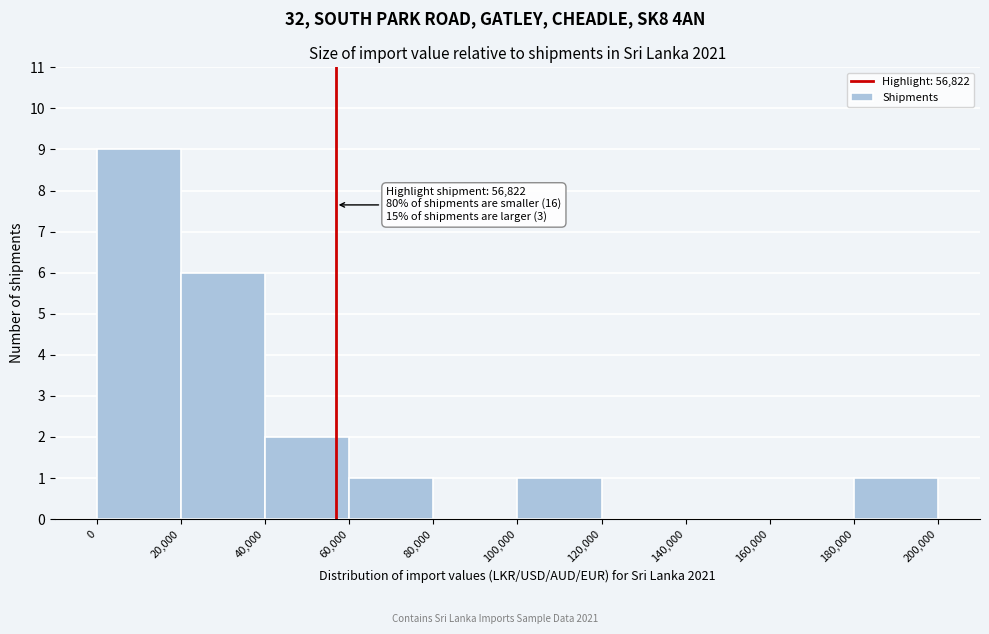

Over which range of the x-axis is the bar tallest?

0 to 20,000